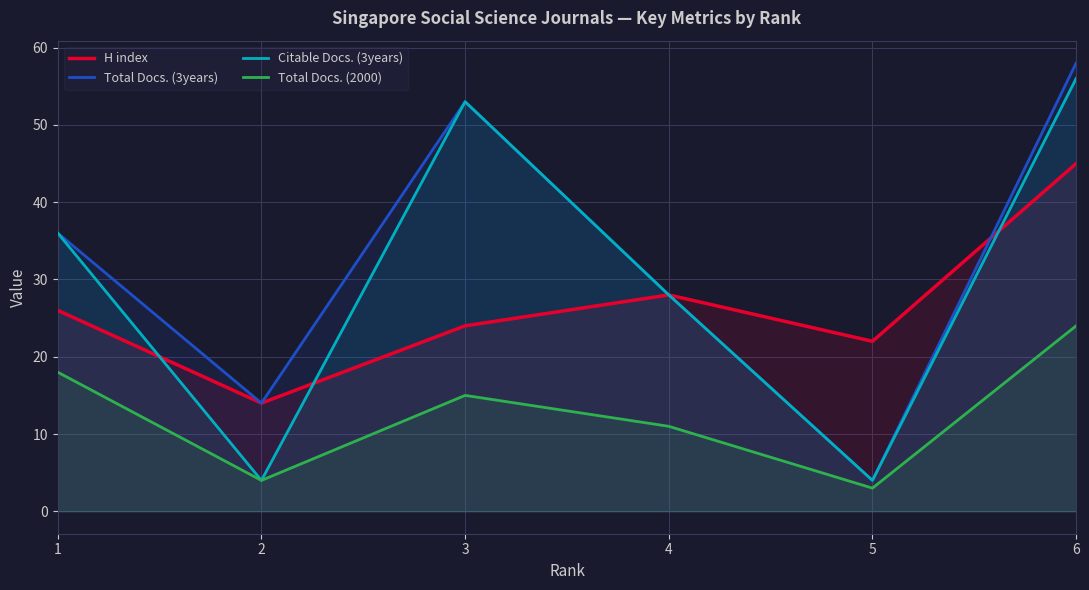

What is the approximate value of Total Docs. (3years) at 5, to the nearest 5?

5